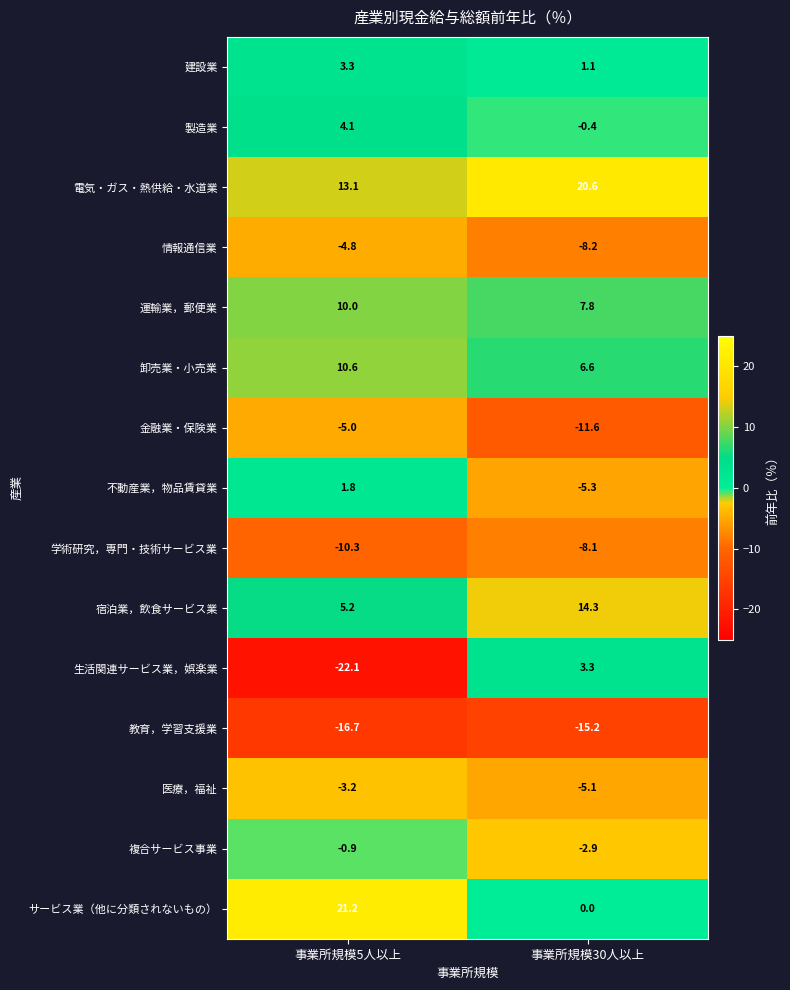

What is the difference between the maximum and minimum values in the 情報通信業 series?

3.4